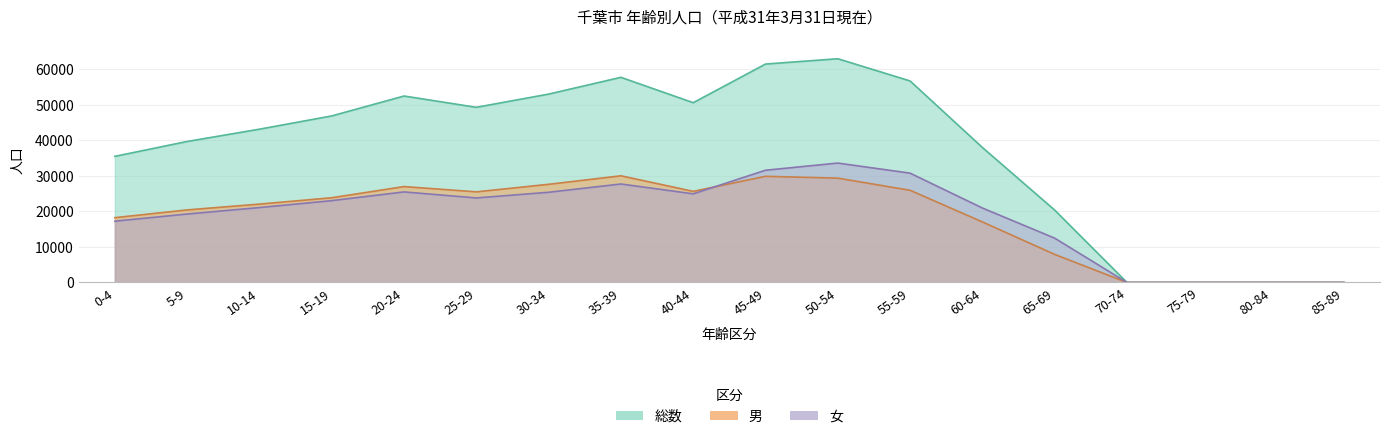

True or false: 総数 and 女 intersect in this chart.

False